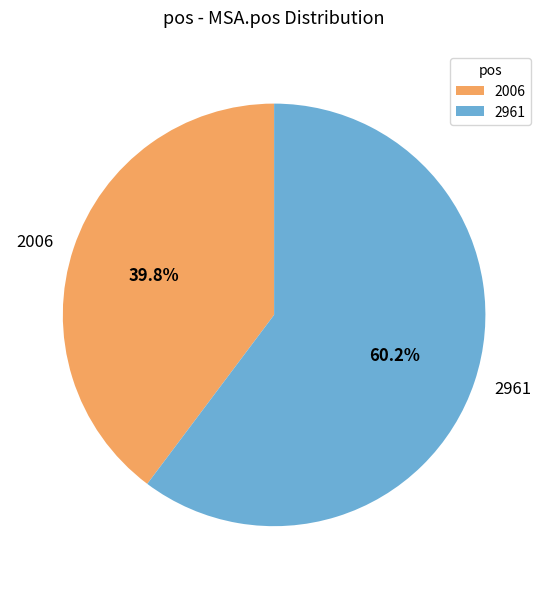

How many slices are in this pie chart?

2